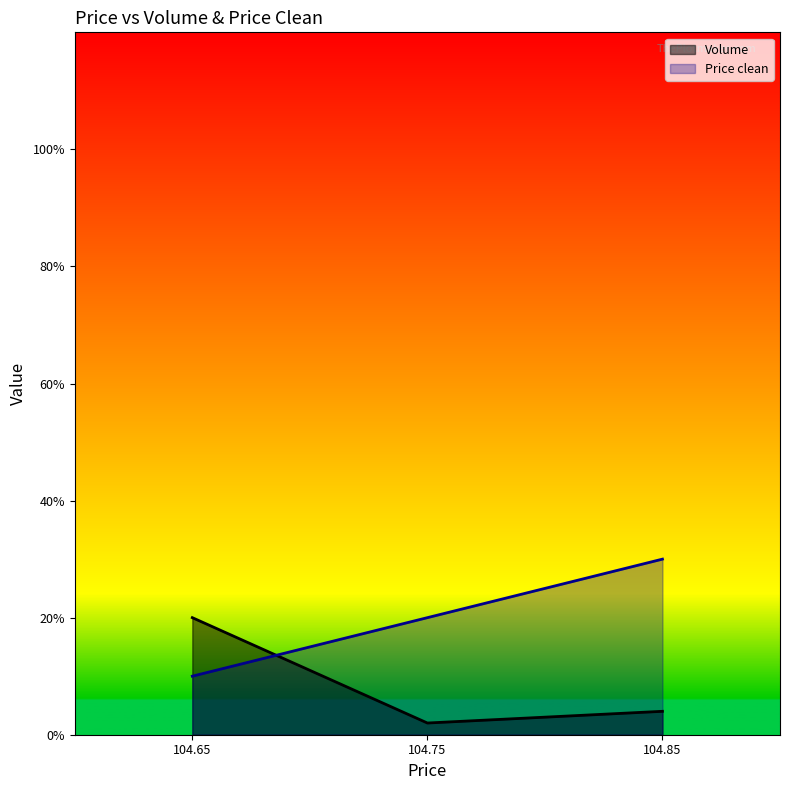

The Price clean series shows 40.0 at 104.85. True or false?

False